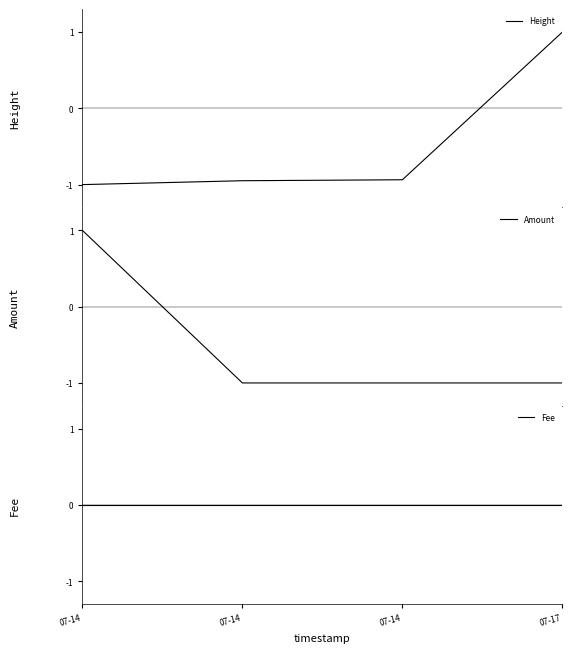

Is the value of Fee at 07-14 greater than the value of Amount at 07-14?

No